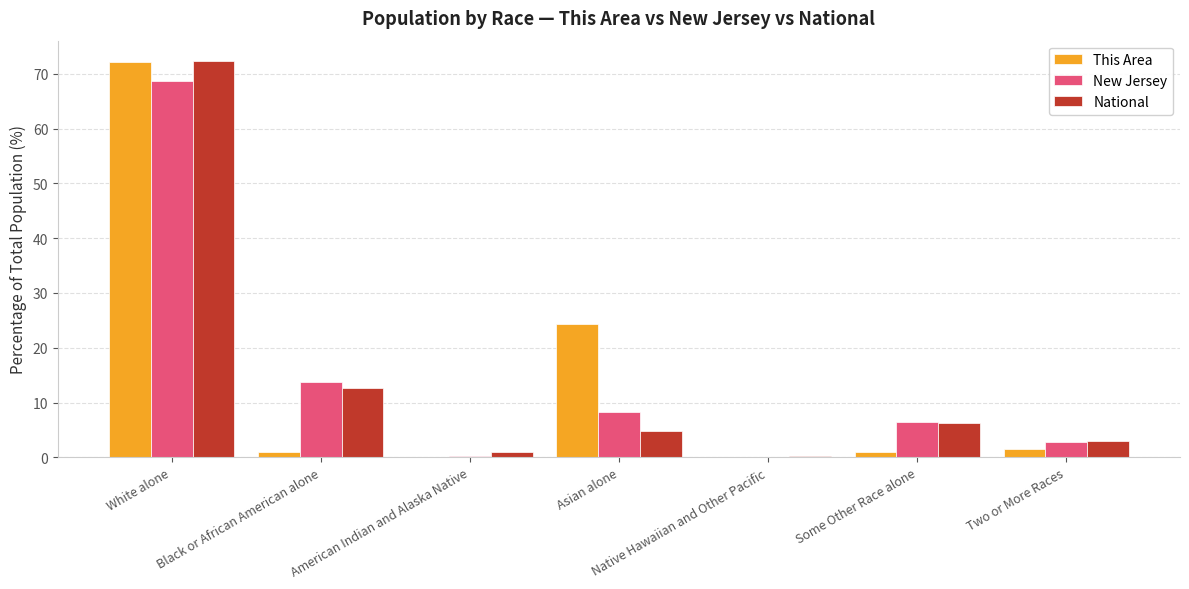

The This Area series shows 72.1 at White alone. True or false?

True